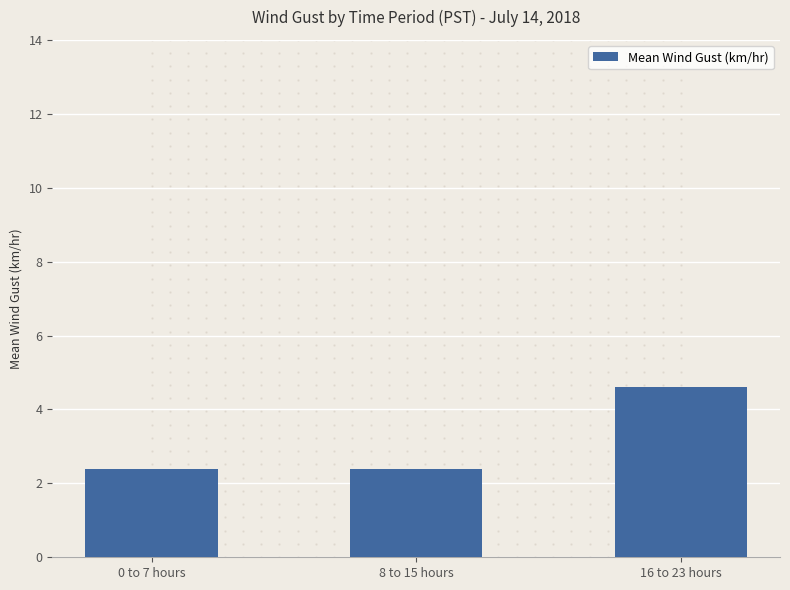

What is the maximum value shown in the chart?

4.6